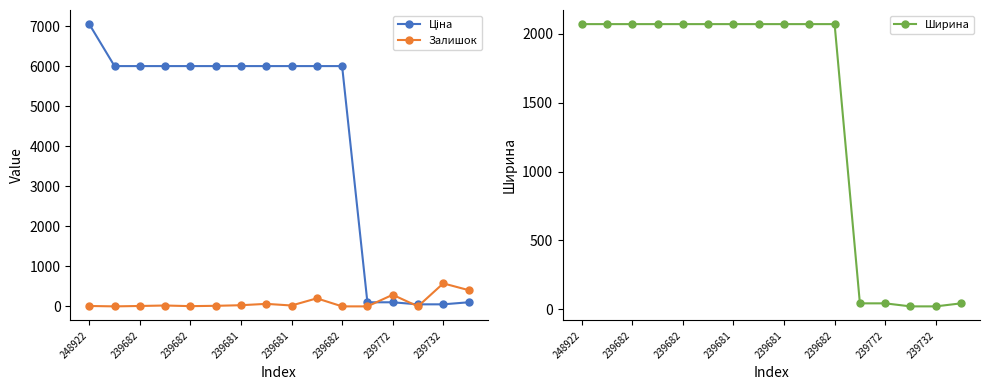

At which category does Залишок reach its first local valley?

239682